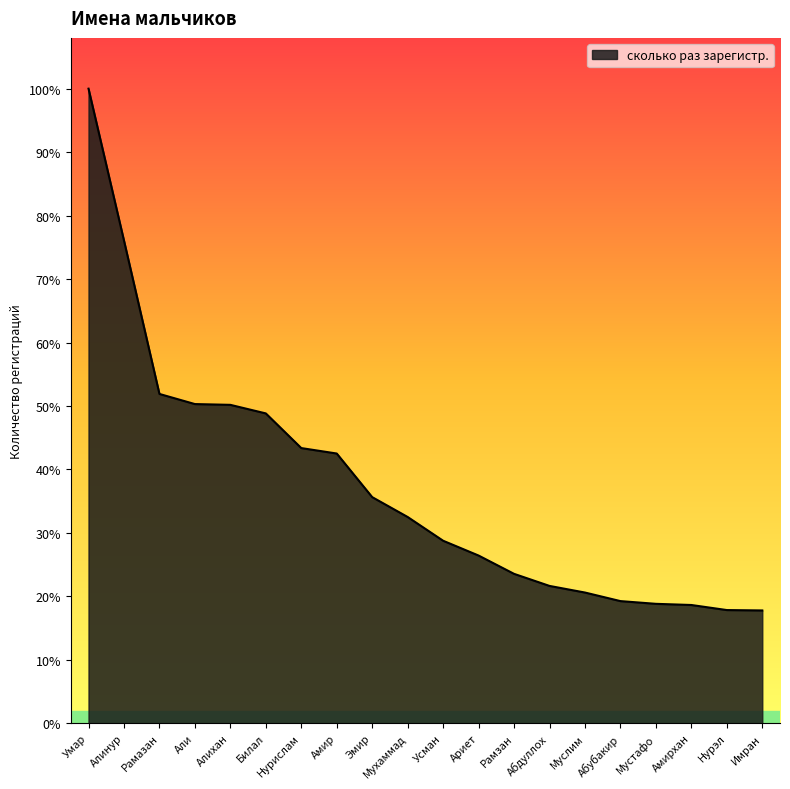

Is it true that the value at Билал is 1419?

False